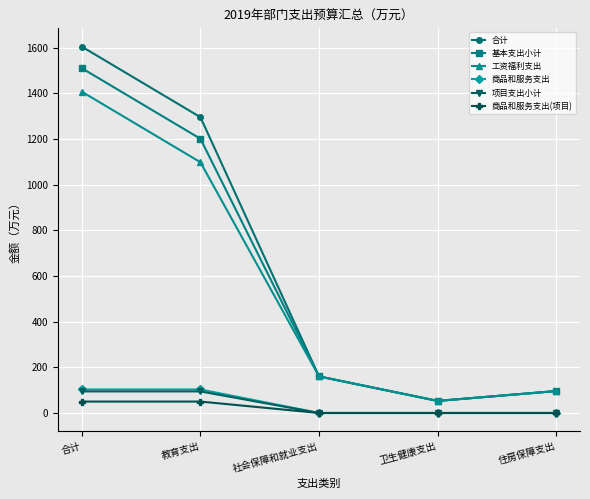

What is the difference between the second highest and minimum values in the 合计 series?

1242.2